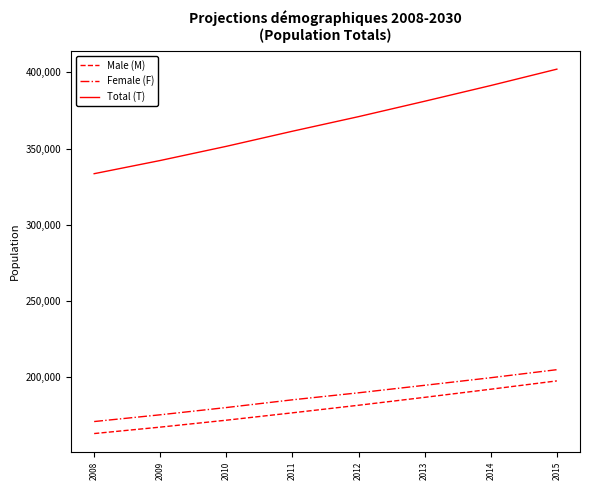

How many values in the Total (T) series are below 370986?

4